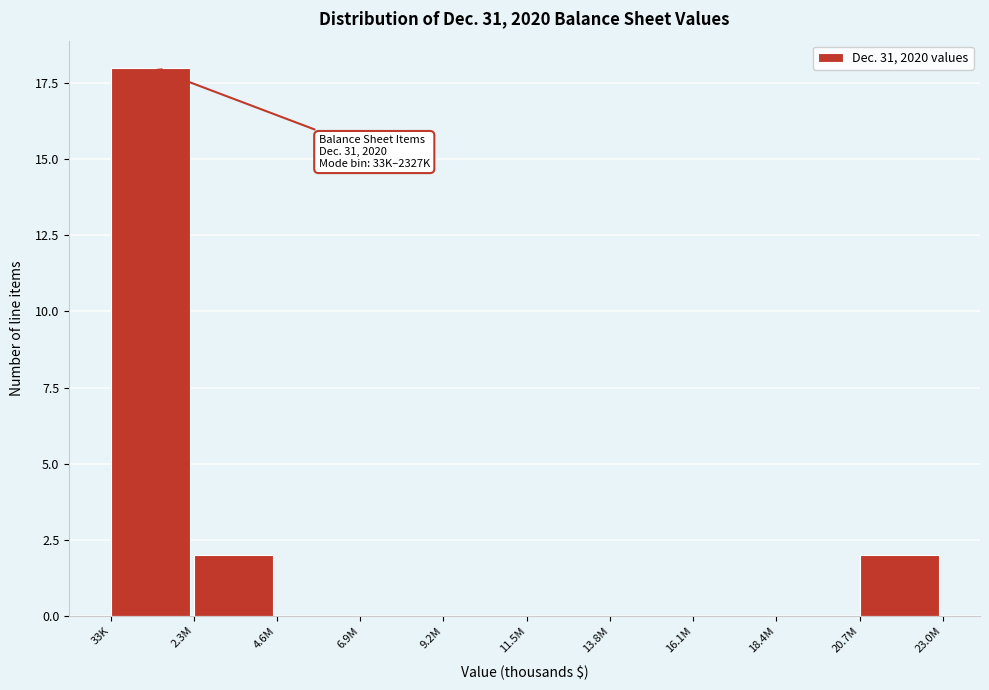

Reading right to left, extract all data points from this chart.

20.7M=2	18.4M=0	16.1M=0	13.8M=0	11.5M=0	9.2M=0	6.9M=0	4.6M=0	2.3M=2	33K=18